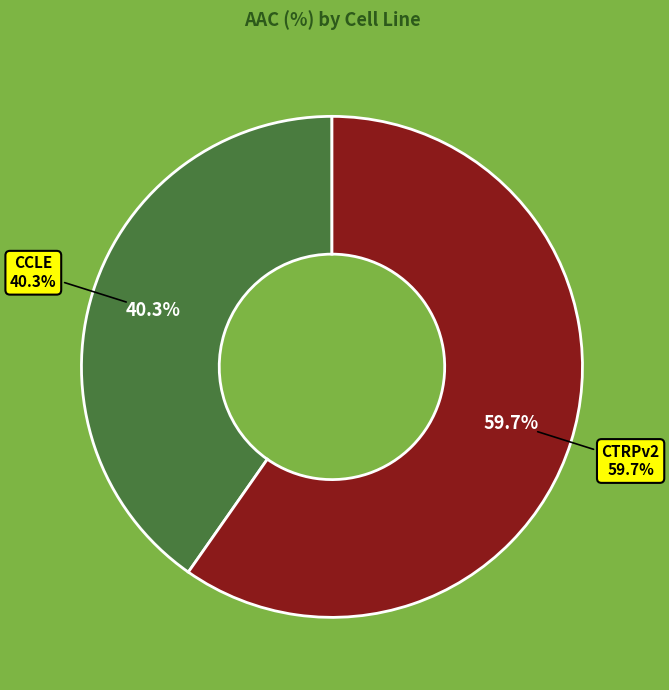

To the nearest percent, what is the difference between the largest and smallest slice percentages?

19%